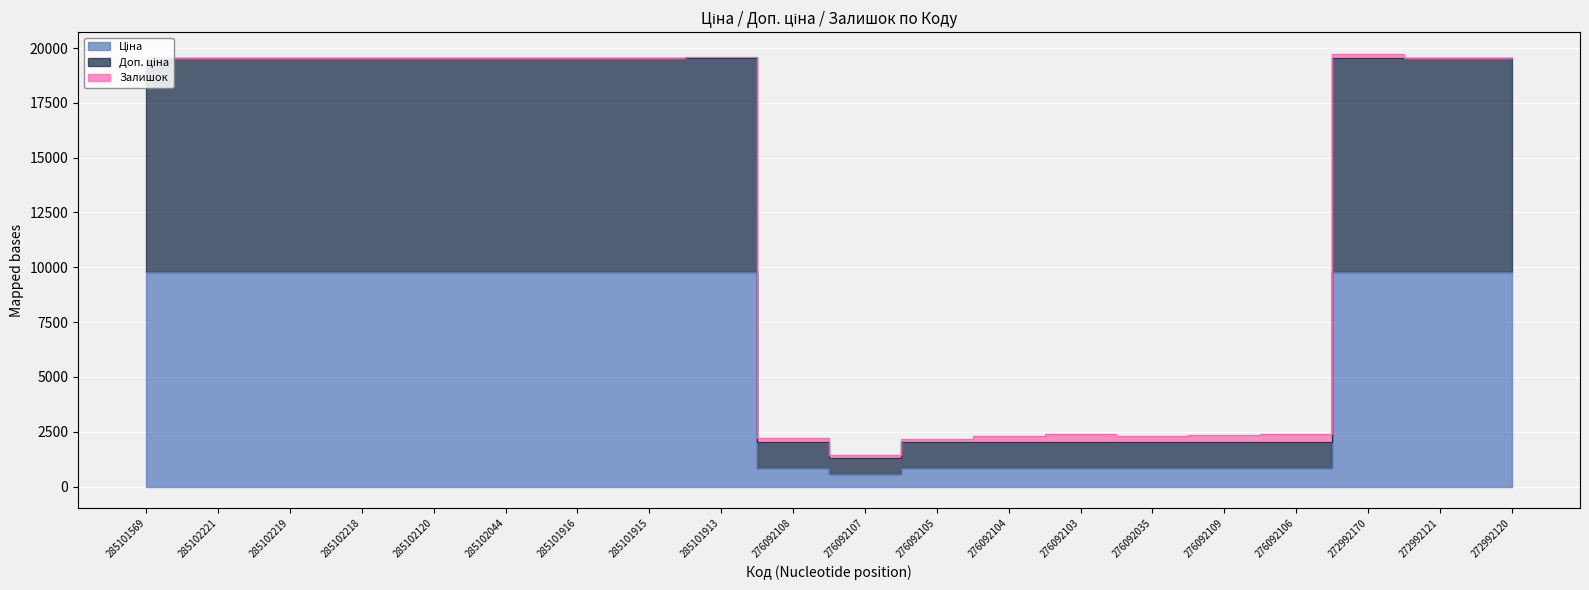

True or false: Ціна has more than 1 interior local peaks.

False